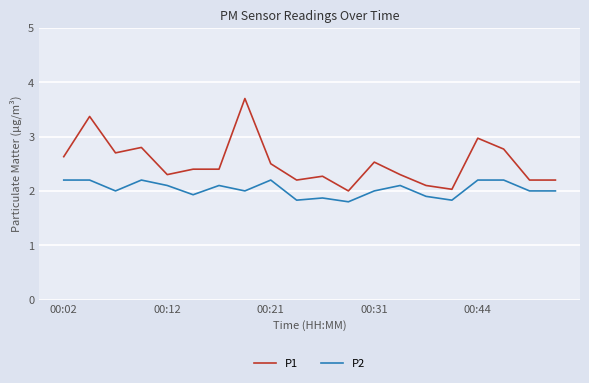

Rank the series by their maximum value, from lowest to highest.

P2, P1